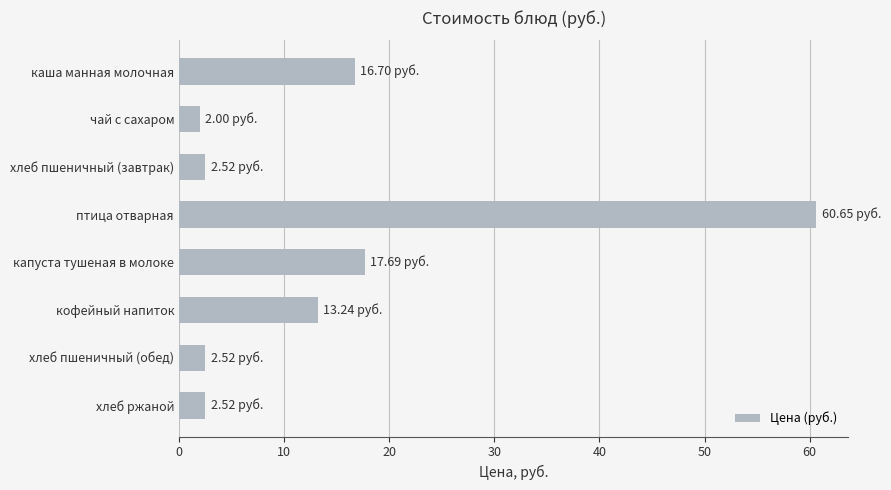

What is the label of the 3rd bar from the bottom?

кофейный напиток